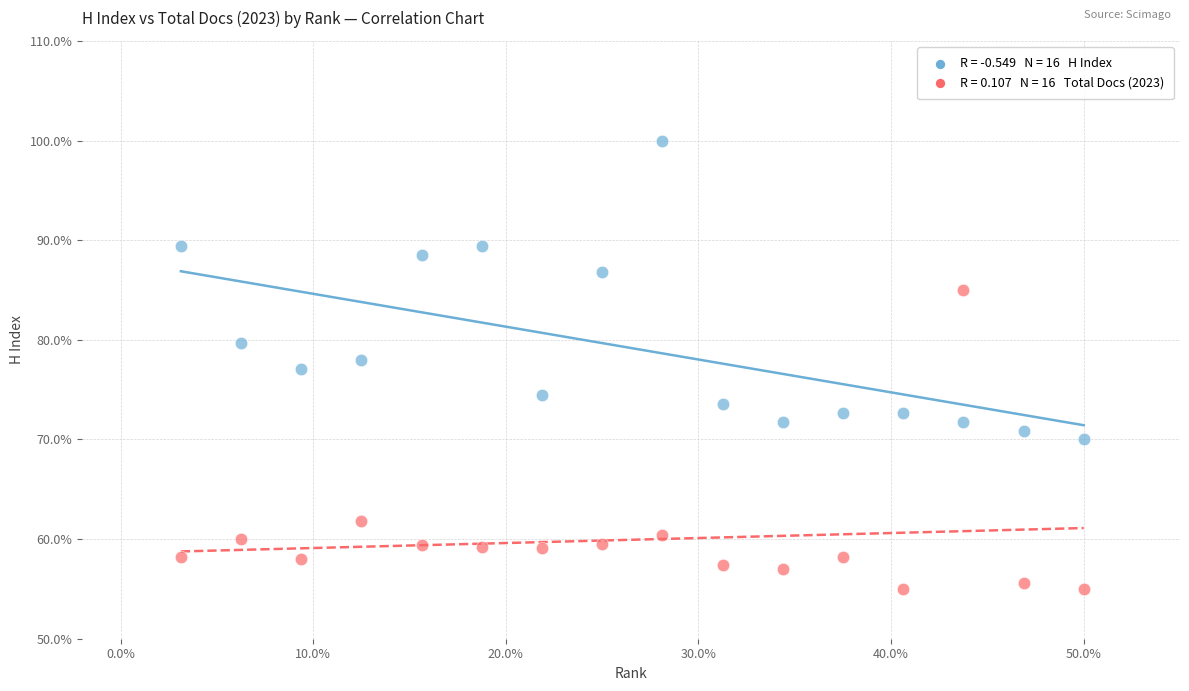

Across all data points, what is the range of X values (max minus min)?

46.9